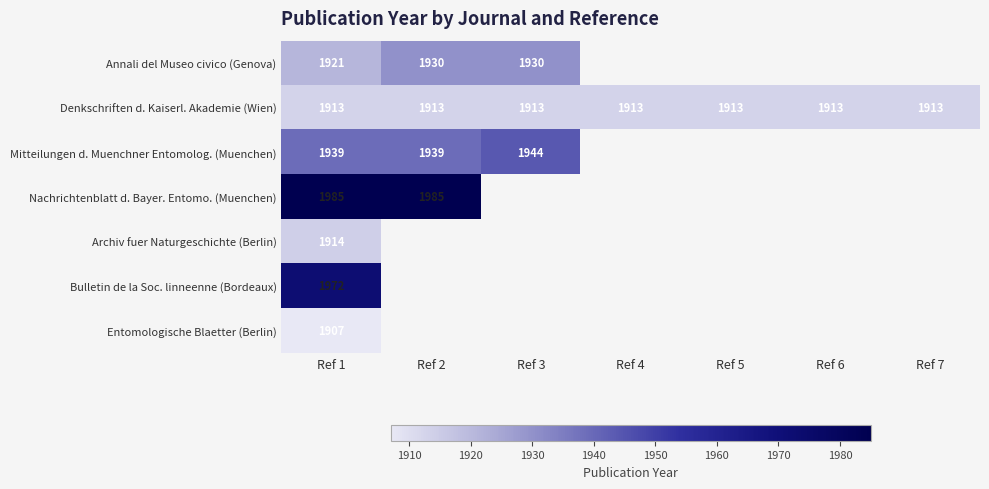

Rank the series at Ref 1 from lowest to highest value.

Entomologische Blaetter (Berlin), Denkschriften d. Kaiserl. Akademie (Wien), Archiv fuer Naturgeschichte (Berlin), Annali del Museo civico (Genova), Mitteilungen d. Muenchner Entomolog. (Muenchen), Bulletin de la Soc. linneenne (Bordeaux), Nachrichtenblatt d. Bayer. Entomo. (Muenchen)